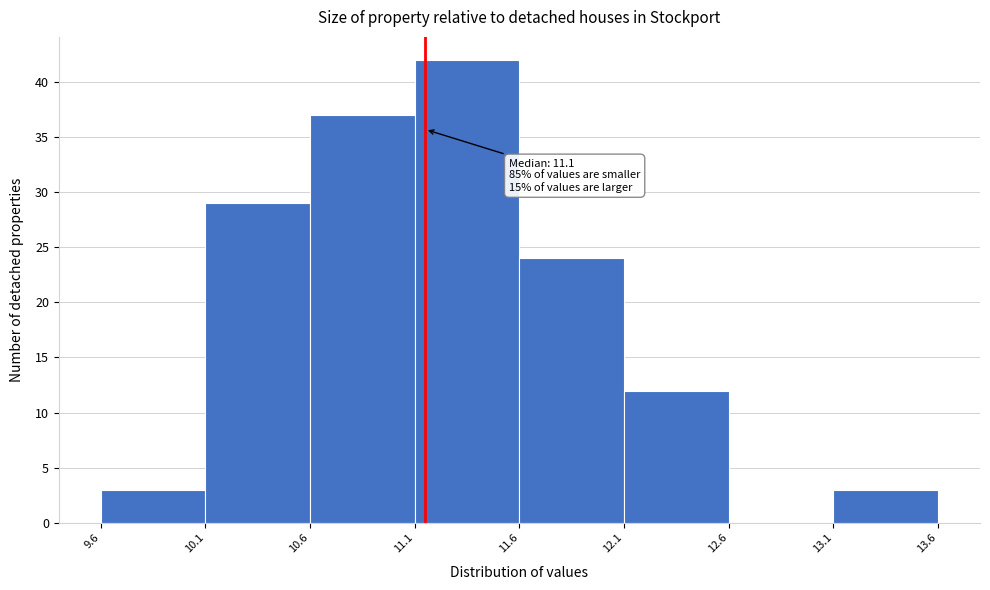

Reading right to left, what are all the values shown in this chart?

13.1=3	12.6=0	12.1=12	11.6=24	11.1=42	10.6=37	10.1=29	9.6=3